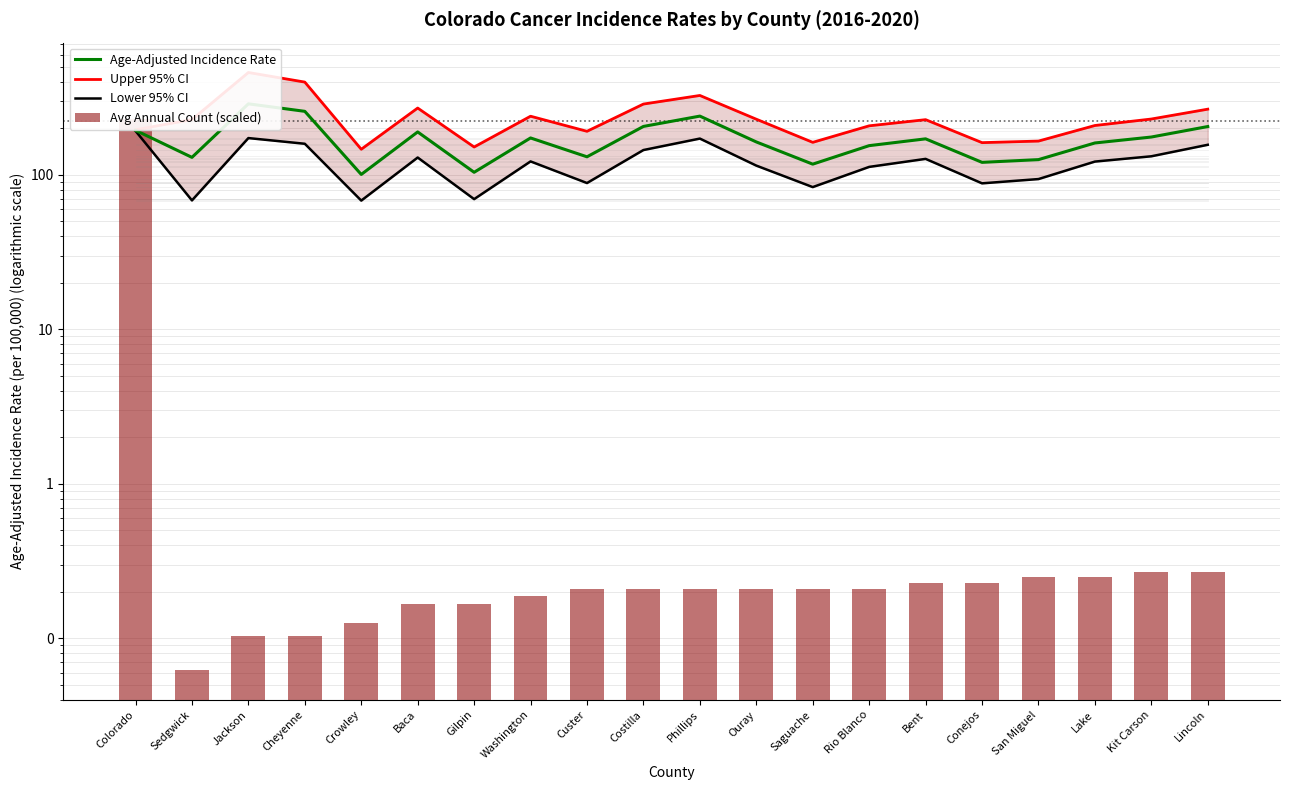

The Age-Adjusted Incidence Rate series shows 255.8 at Lake. True or false?

False